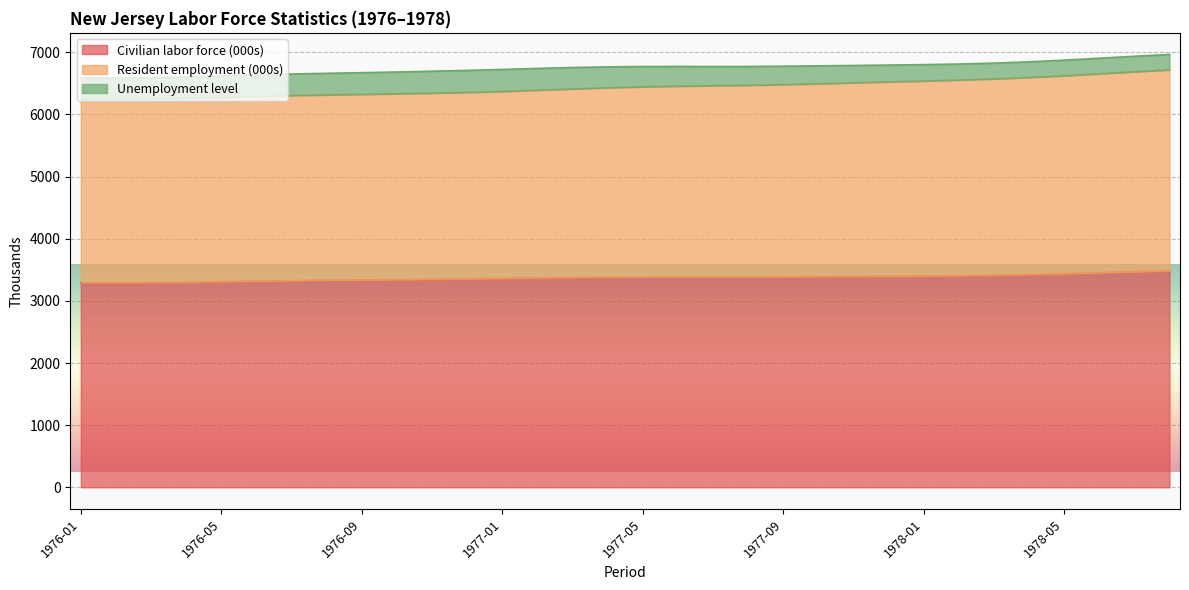

What are all the series names shown in the legend?

Civilian labor force (000s), Resident employment (000s), Unemployment level